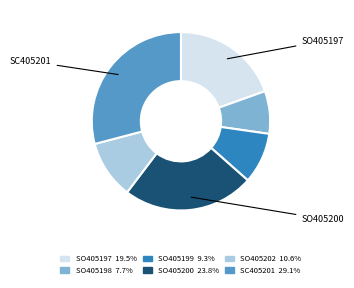

Between SC405201 and SO405200, which is larger?

SC405201